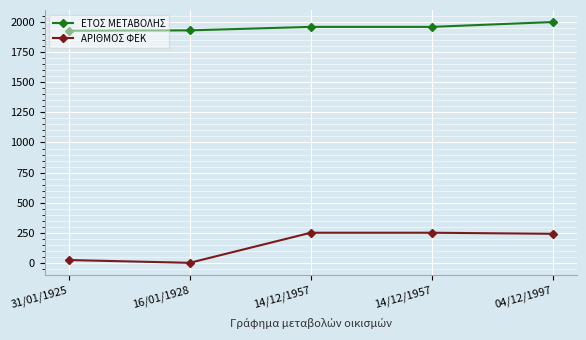

Reading right to left, what are all the values shown in this chart?

ΕΤΟΣ ΜΕΤΑΒΟΛΗΣ: 1997	1957	1957	1928	1925
ΑΡΙΘΜΟΣ ΦΕΚ: 244	253	253	4	27